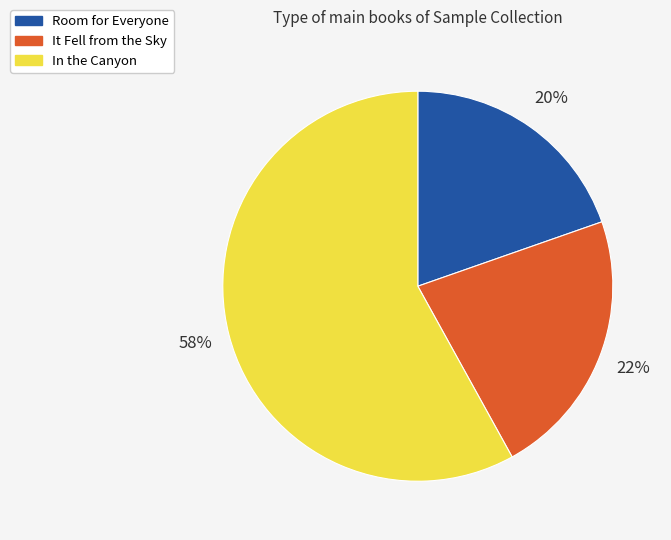

Is it true that In the Canyon is 72% of the pie?

False